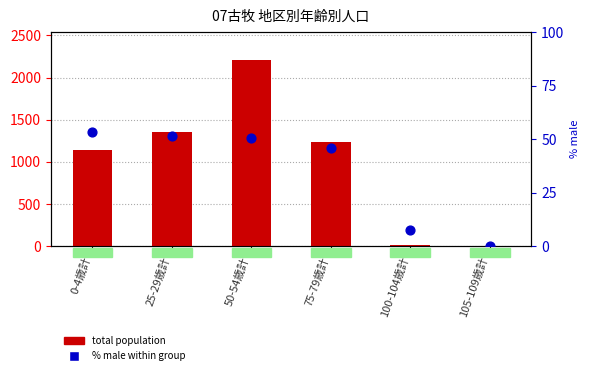

At how many categories does at least one series exceed 247?

4